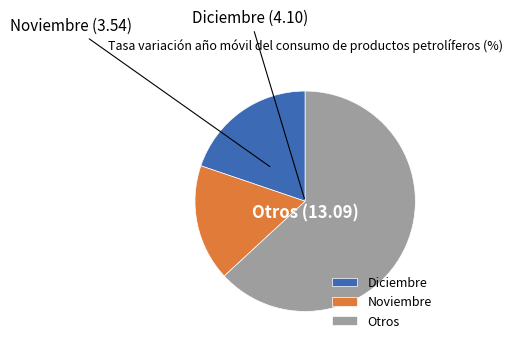

Do Diciembre and Noviembre together represent more than half of the pie?

No